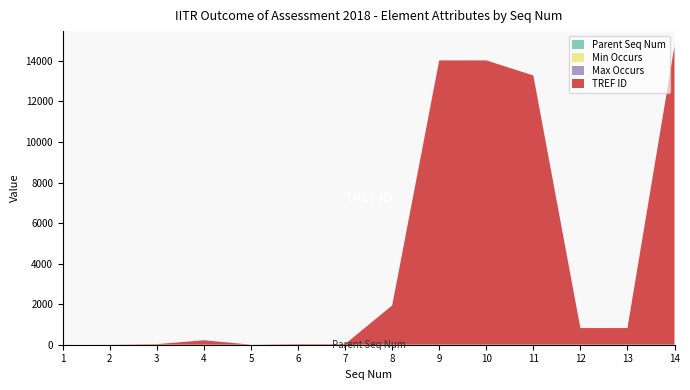

Reading right to left, what are all the values shown in this chart?

Parent Seq Num: 5	5	5	5	5	5	5	5	5	1	2	2	1	0
Min Occurs: 0	0	0	0	0	0	0	0	0	1	0	1	0	0
Max Occurs: 1	1	1	1	1	1	1	1	1	1	1	1	1	0
TREF ID: 14724	816	815	13272	14017	14015	1930	26	27	0	217	26	0	0